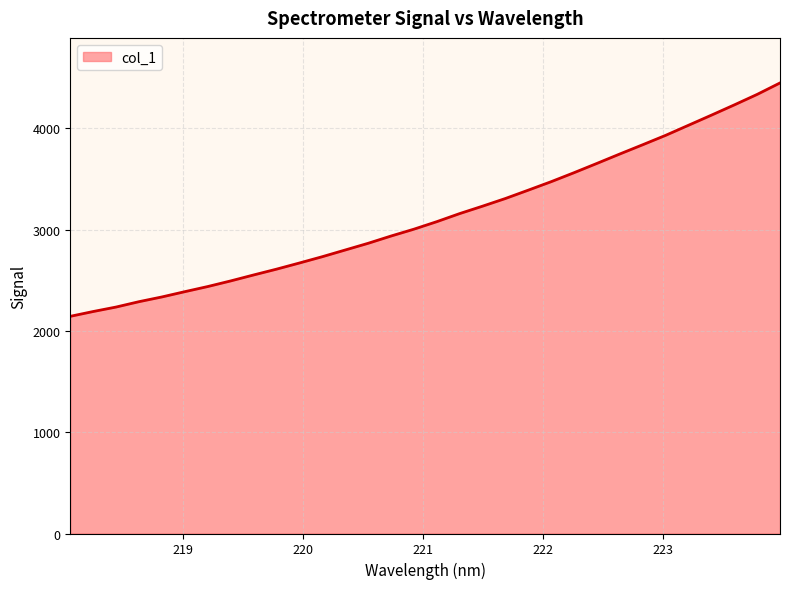

What is the minimum value shown in the chart?

2144.2